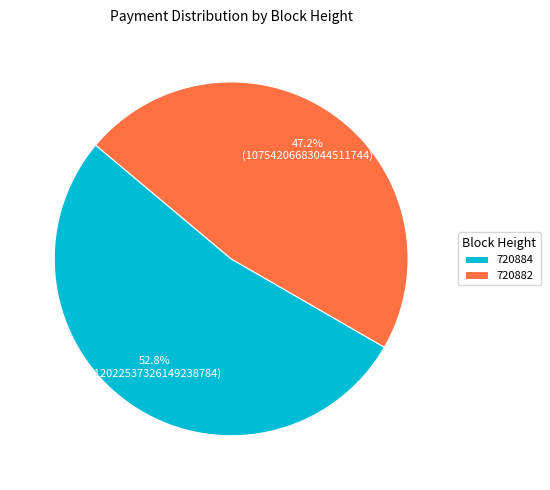

How many segments does this pie chart have?

2